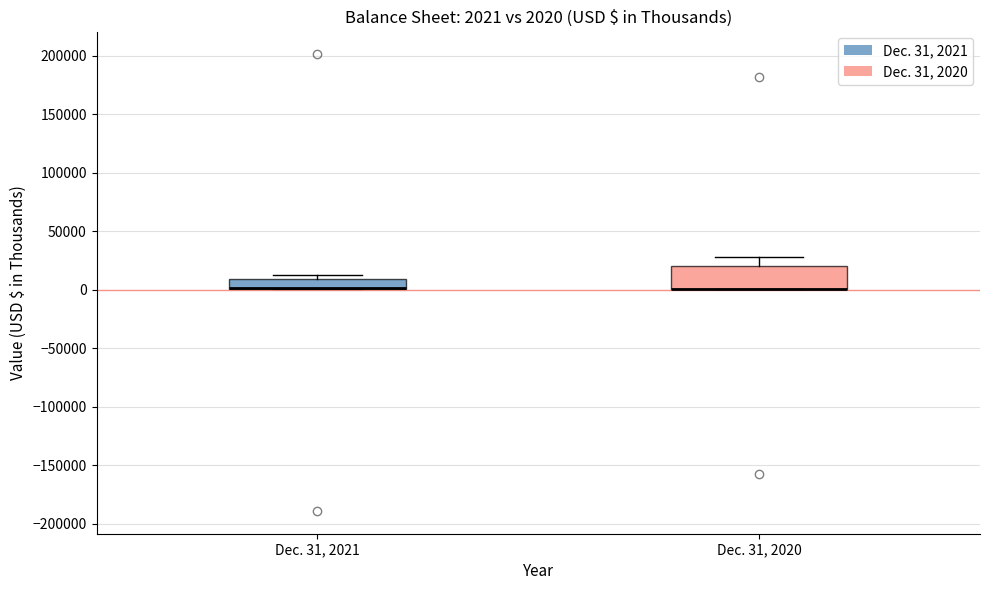

Which box is the tallest, from its lower edge to its upper edge?

Dec. 31, 2020